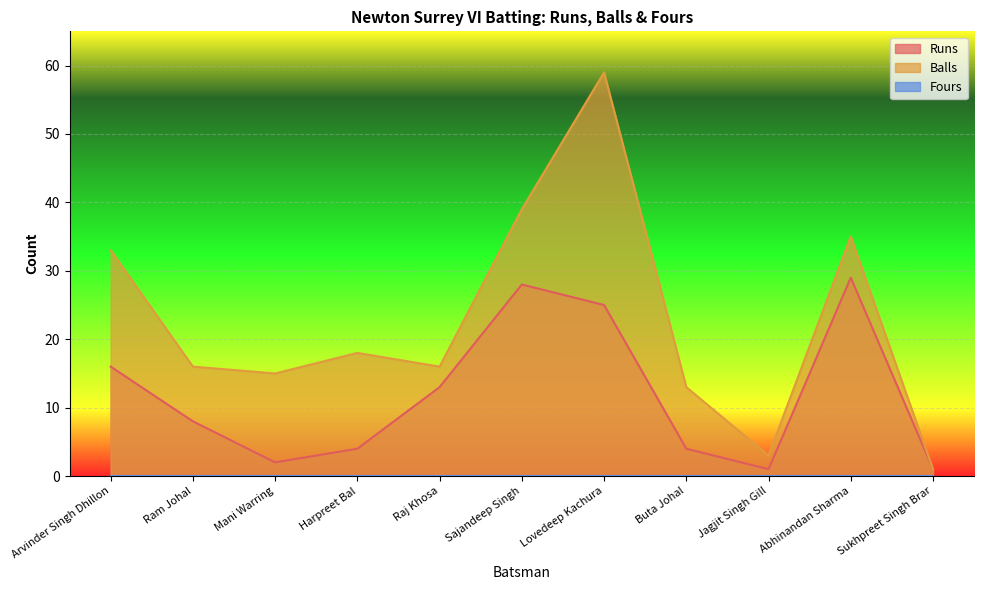

Reading left to right, list all the values displayed in this chart.

Runs: 16	8	2	4	13	28	25	4	1	29	1
Balls: 33	16	15	18	16	39	59	13	3	35	1